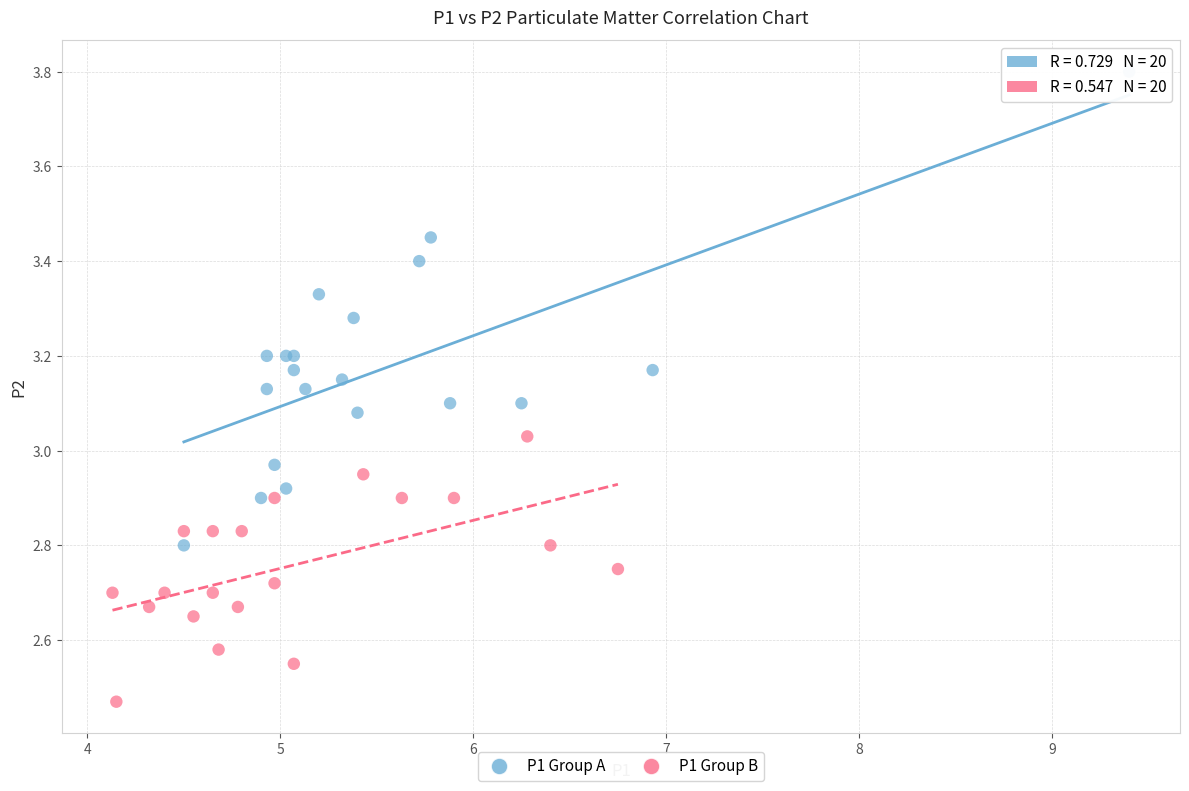

Which series reaches the minimum Y coordinate?

P1 Group B